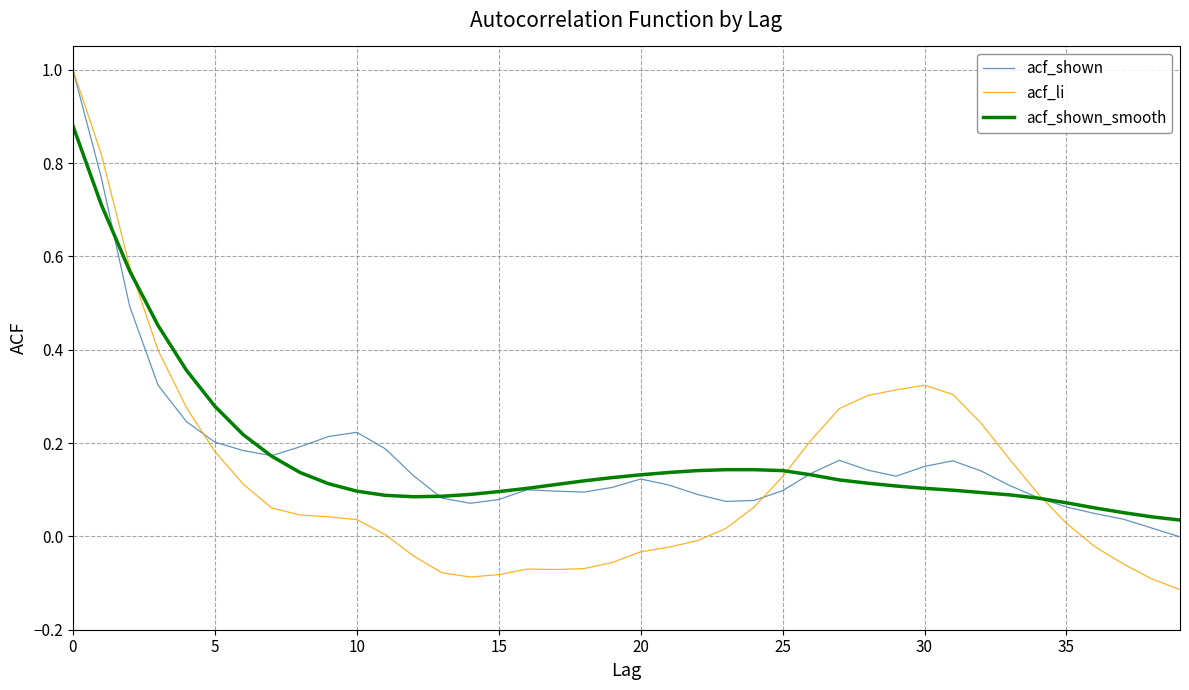

What is the greatest value displayed?

1.0